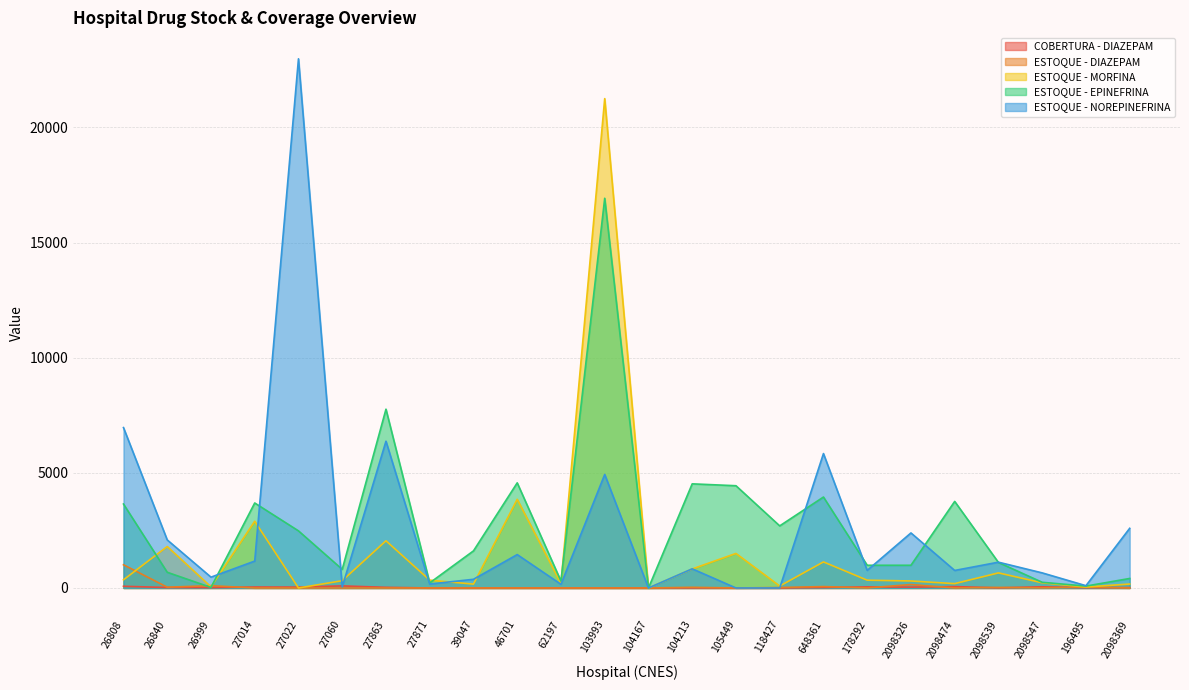

What is the label of the 5th point from the right?

2098474